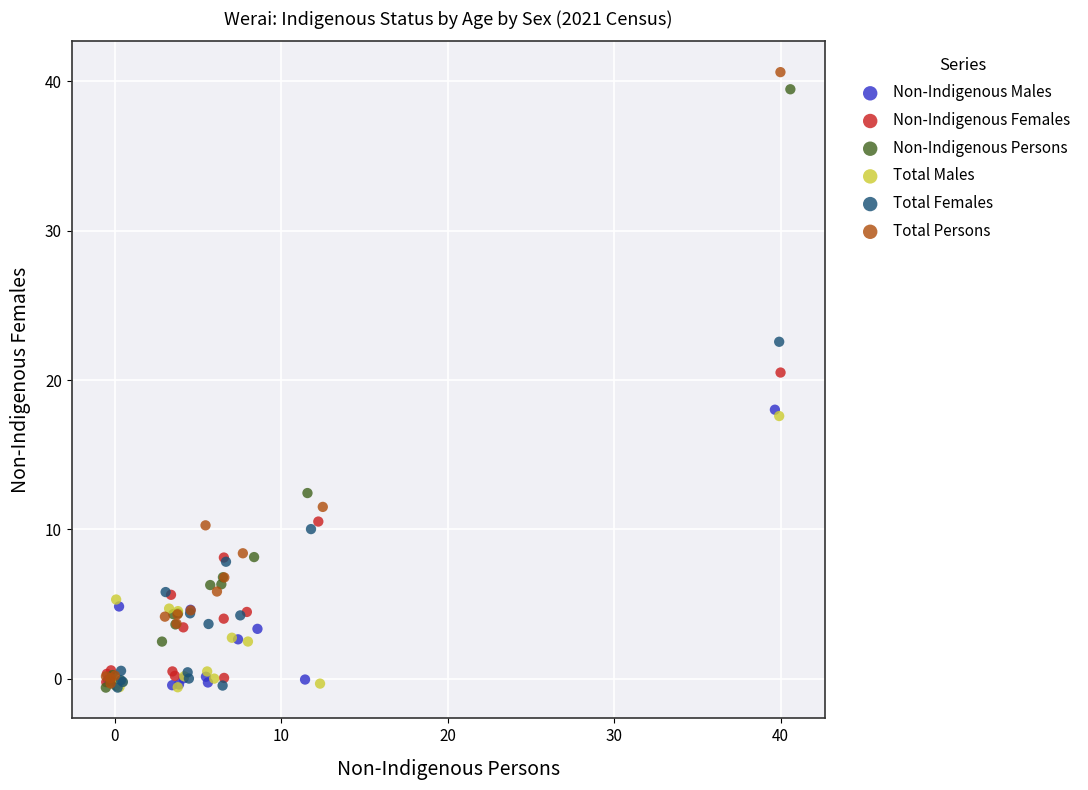

Which series has the widest spread of Y values?

Total Persons